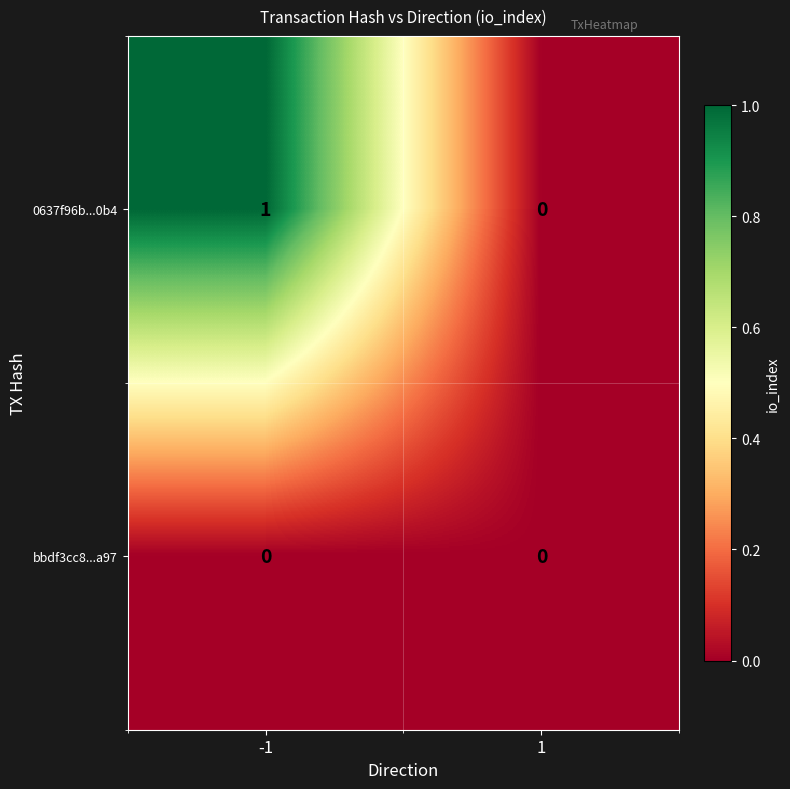

Which series has the widest spread of values?

0637f96b...0b4